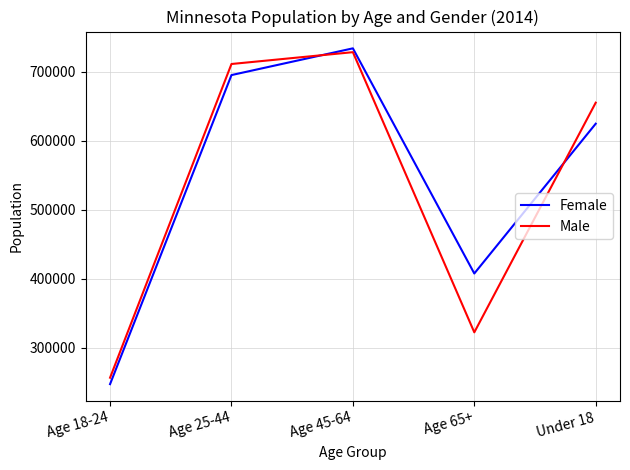

Is the value of Female at Under 18 greater than the value of Male at Age 18-24?

Yes